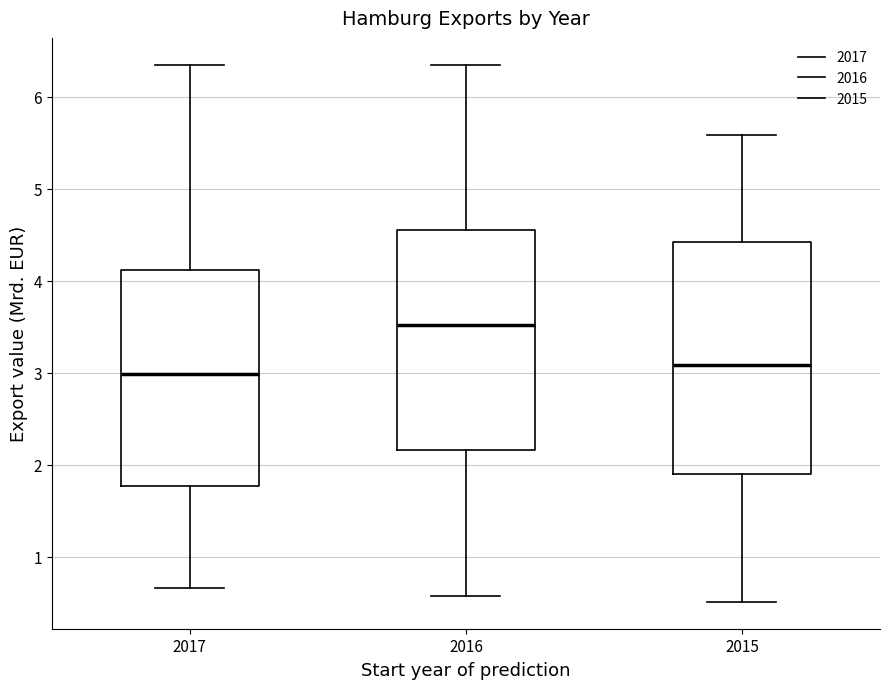

Comparing the boxes themselves (not the whiskers), which one is the tallest?

2015